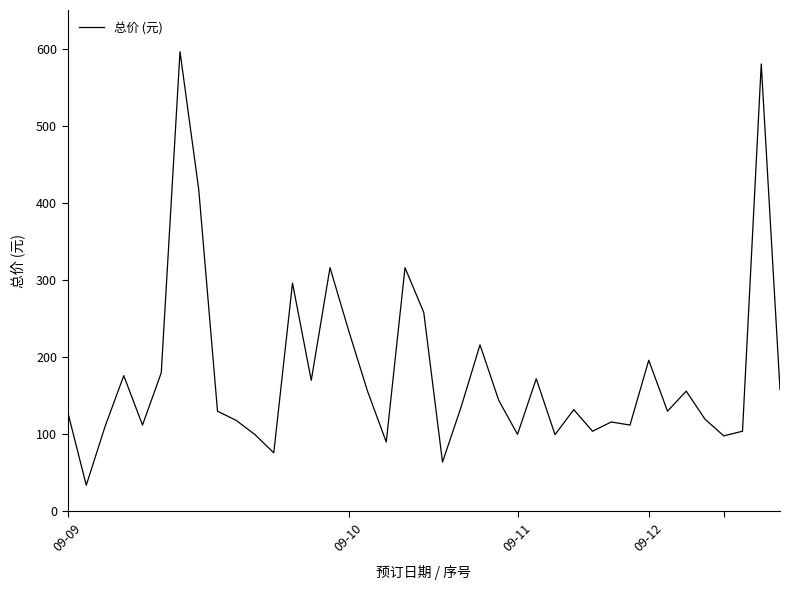

What is the difference between the maximum and minimum values?

562.0